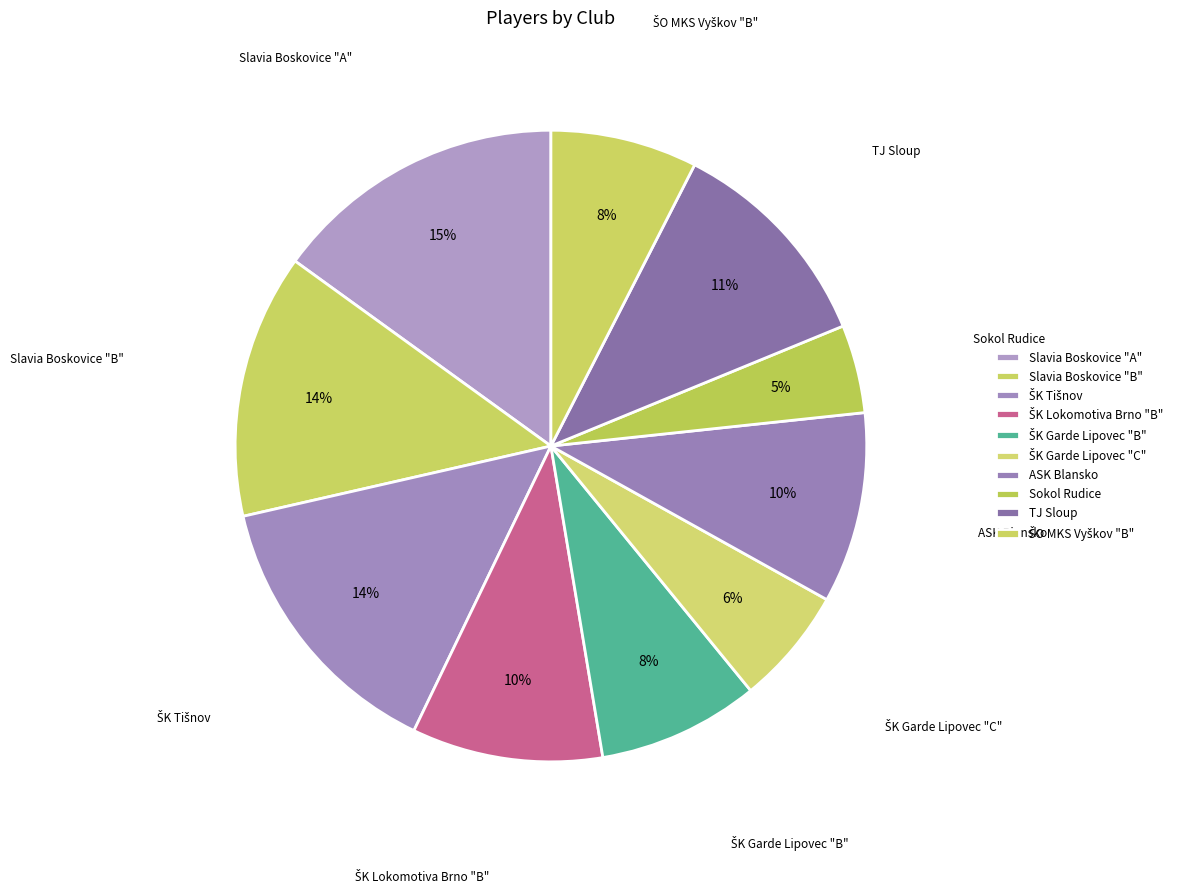

Between ŠK Lokomotiva Brno "B" and Sokol Rudice, which is larger?

ŠK Lokomotiva Brno "B"